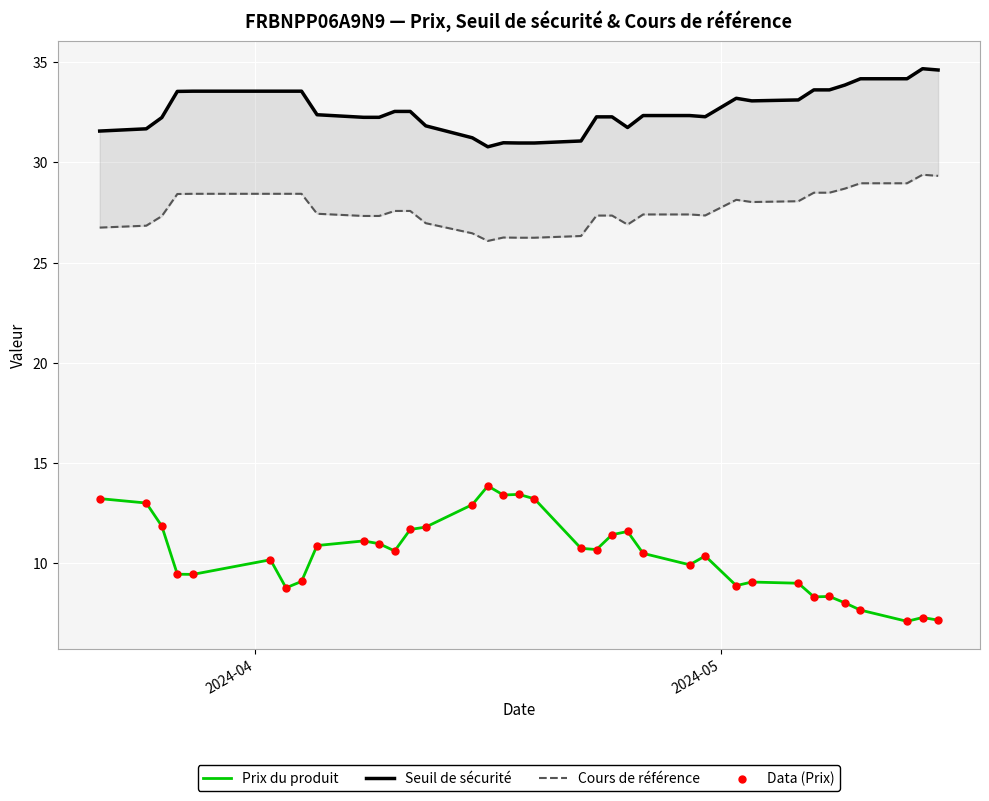

What are all the series names shown in the legend?

Prix du produit, Seuil de sécurité, Cours de référence, Data (Prix)